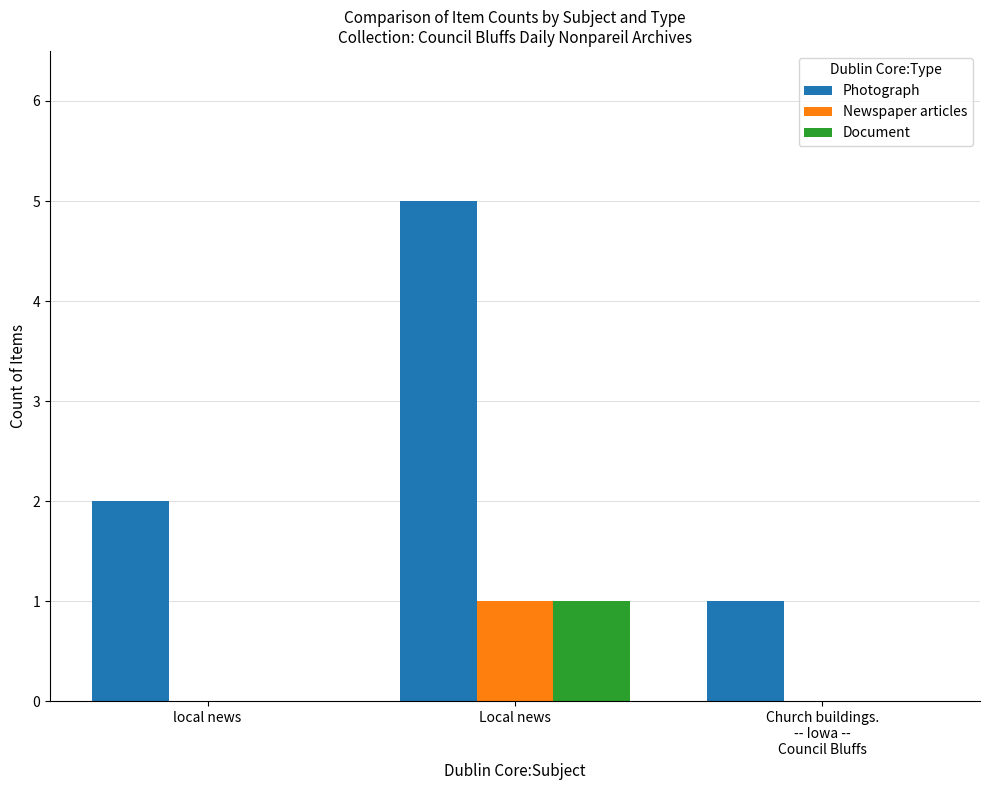

Count the number of categories in the chart.

3